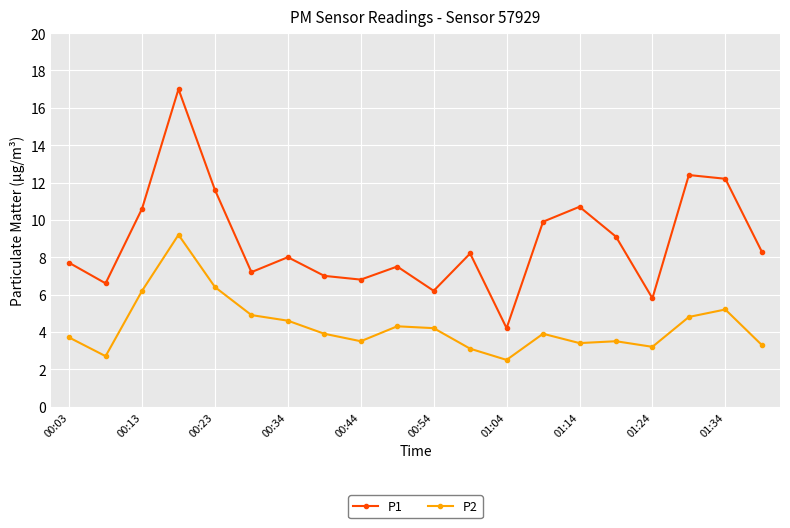

True or false: P2 has more than 2 interior local peaks.

True